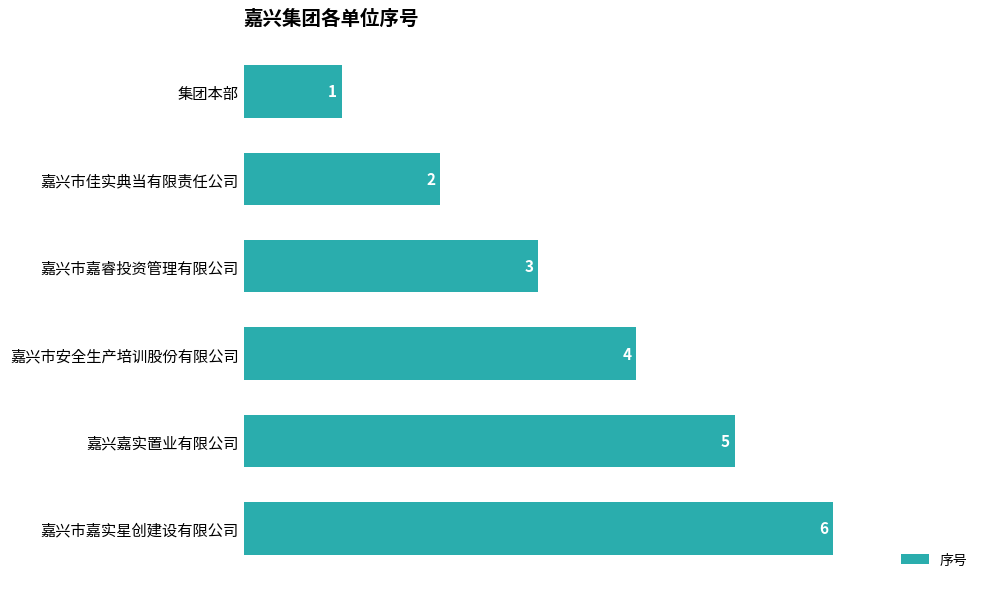

At which label is the value closest to 3?

嘉兴市嘉睿投资管理有限公司